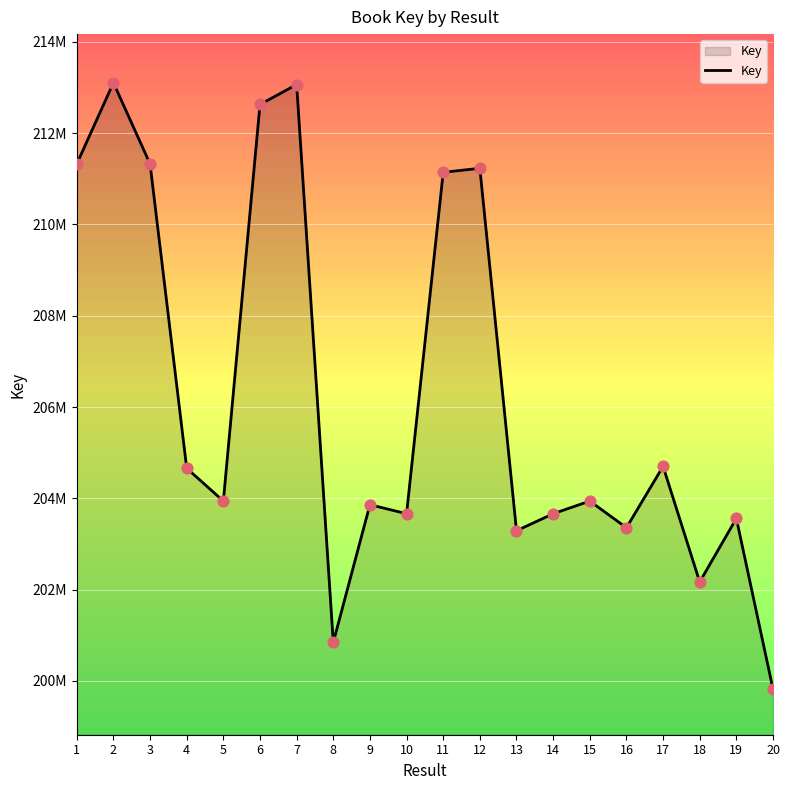

Is this an area chart (filled region under the line)?

Yes